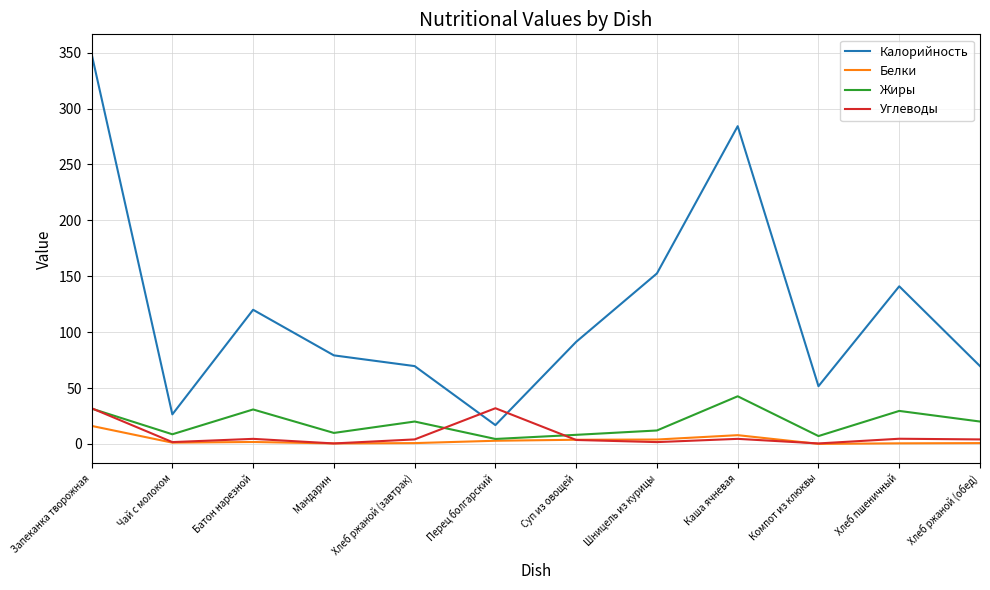

Which series has the largest total across all categories?

Калорийность